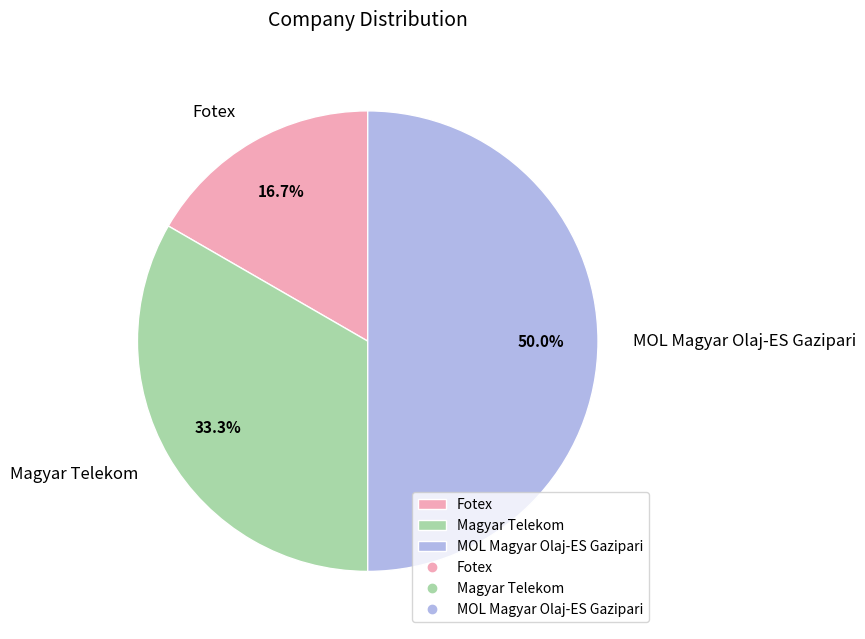

What portion of the pie excludes Fotex?

83.3%